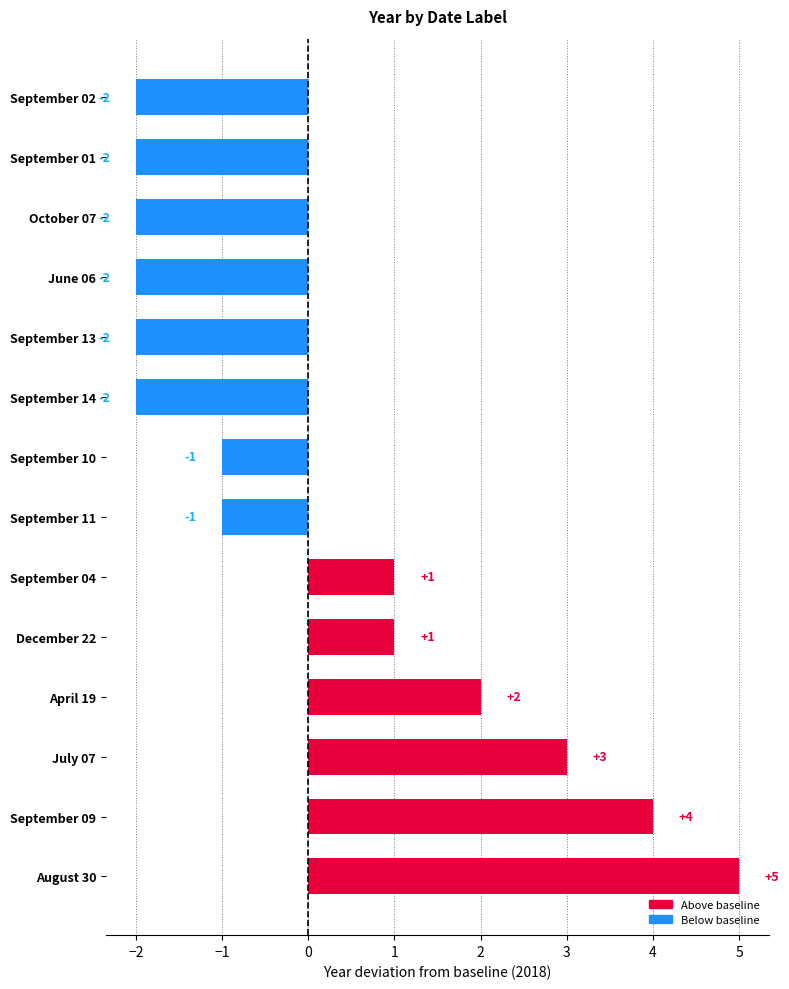

What is the greatest value displayed?

5